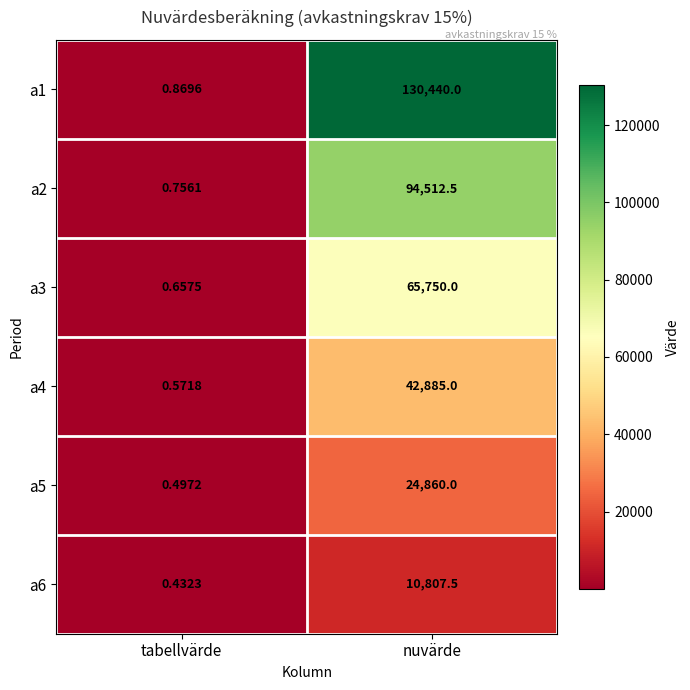

At which category does the chart reach its peak across all series?

nuvärde